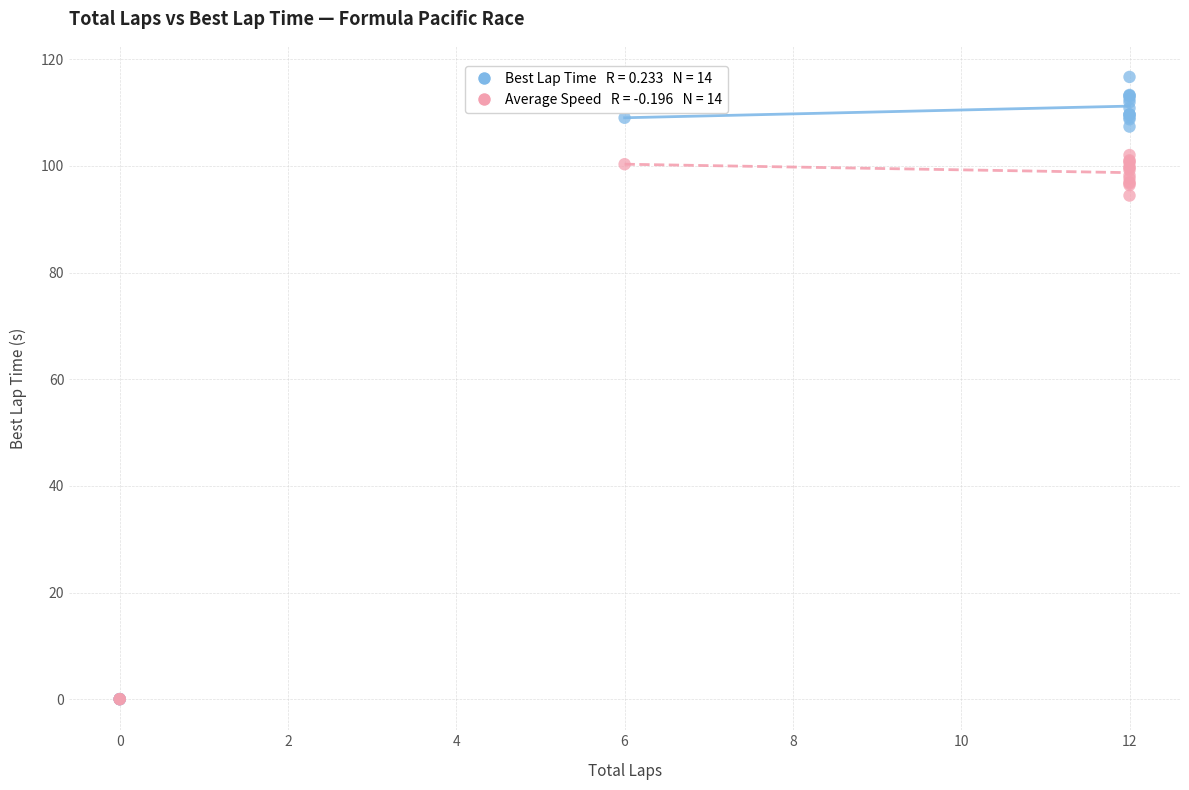

Across all series, what Y value is closest to 58?

94.5